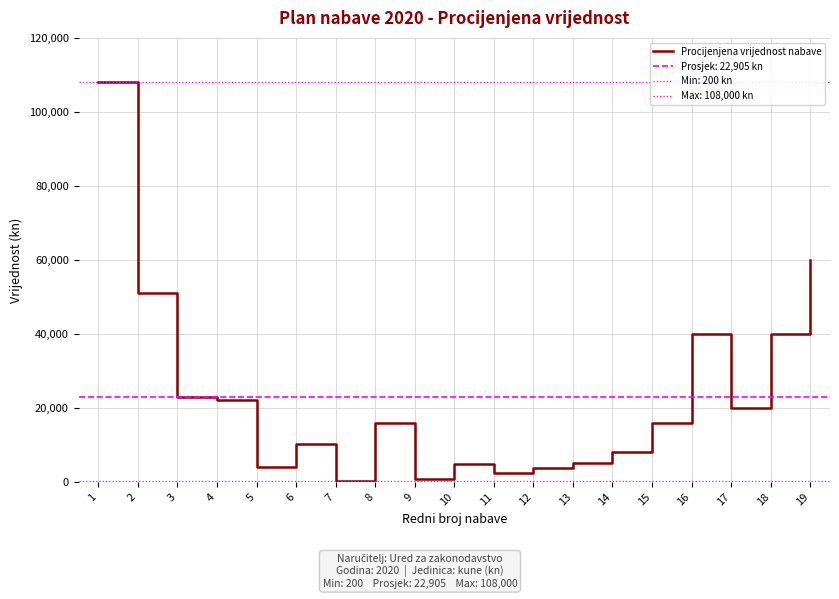

What is the maximum value shown in the chart?

108000